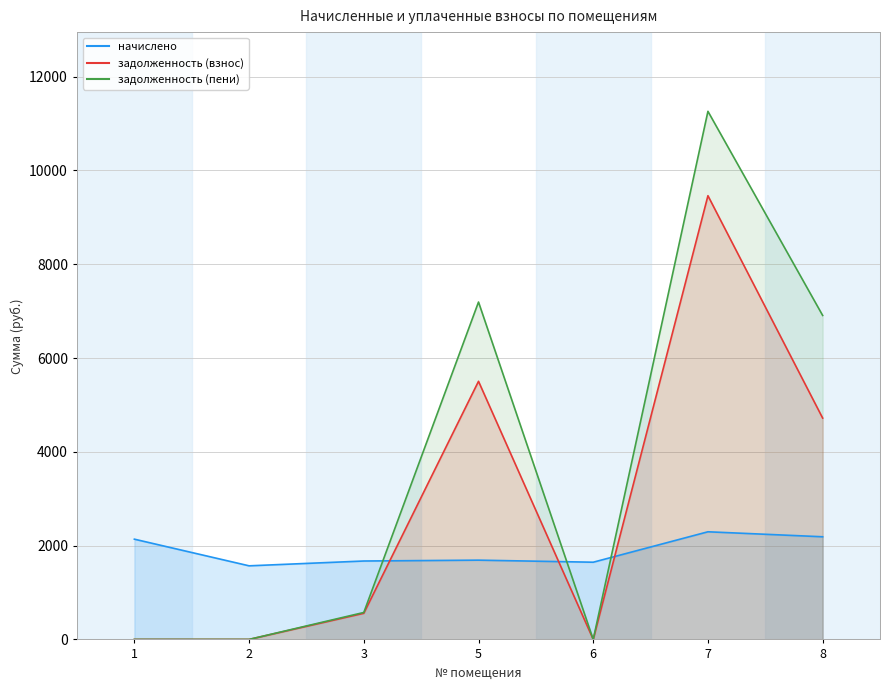

Rank the series by their average value, from lowest to highest.

начислено, задолженность (взнос), задолженность (пени)